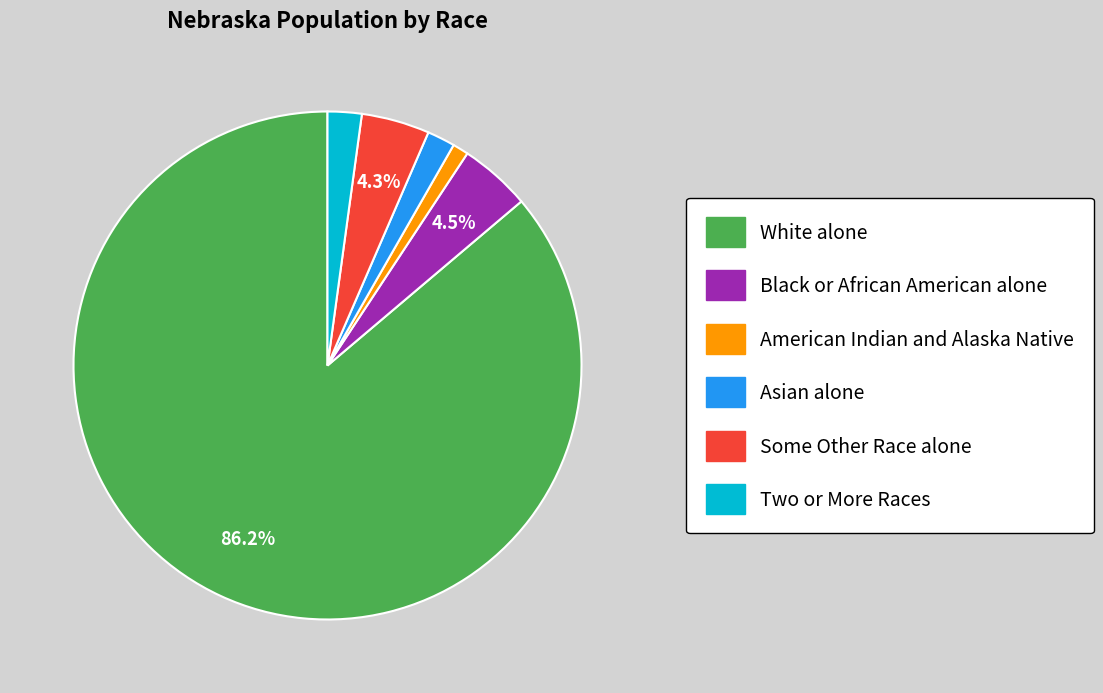

What is the ratio of the value at American Indian and Alaska Native to the value at Some Other Race alone?

0.2